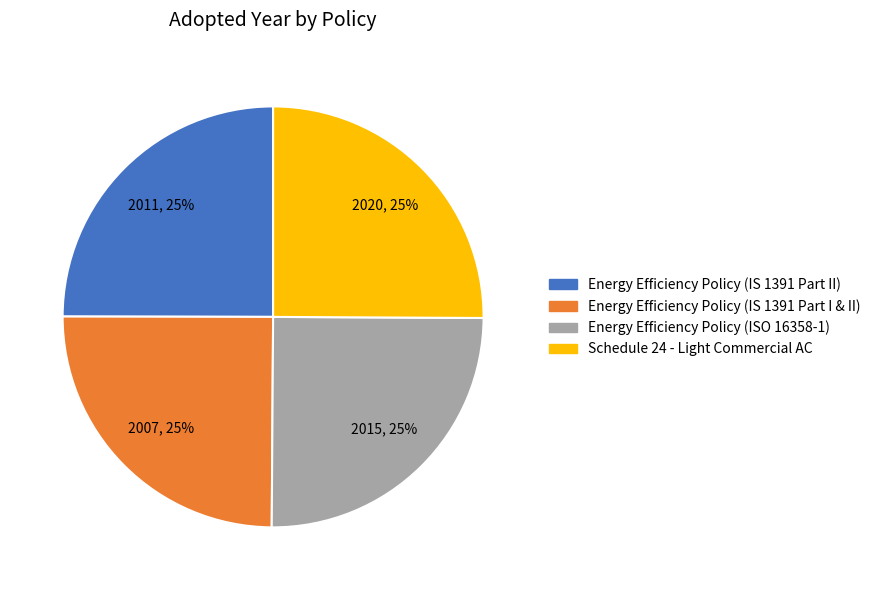

What percentage is the Energy Efficiency Policy (ISO 16358-1) slice, to the nearest percent?

25%